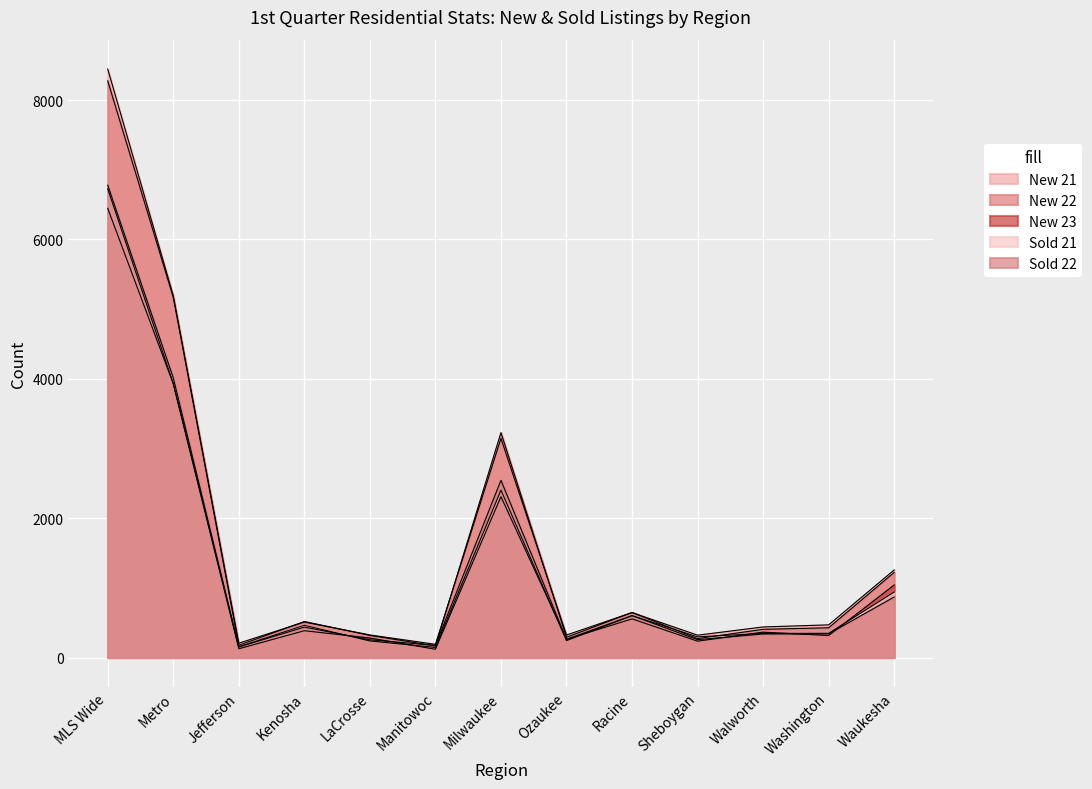

Where does the Sold 21 series first go above 348?

MLS Wide